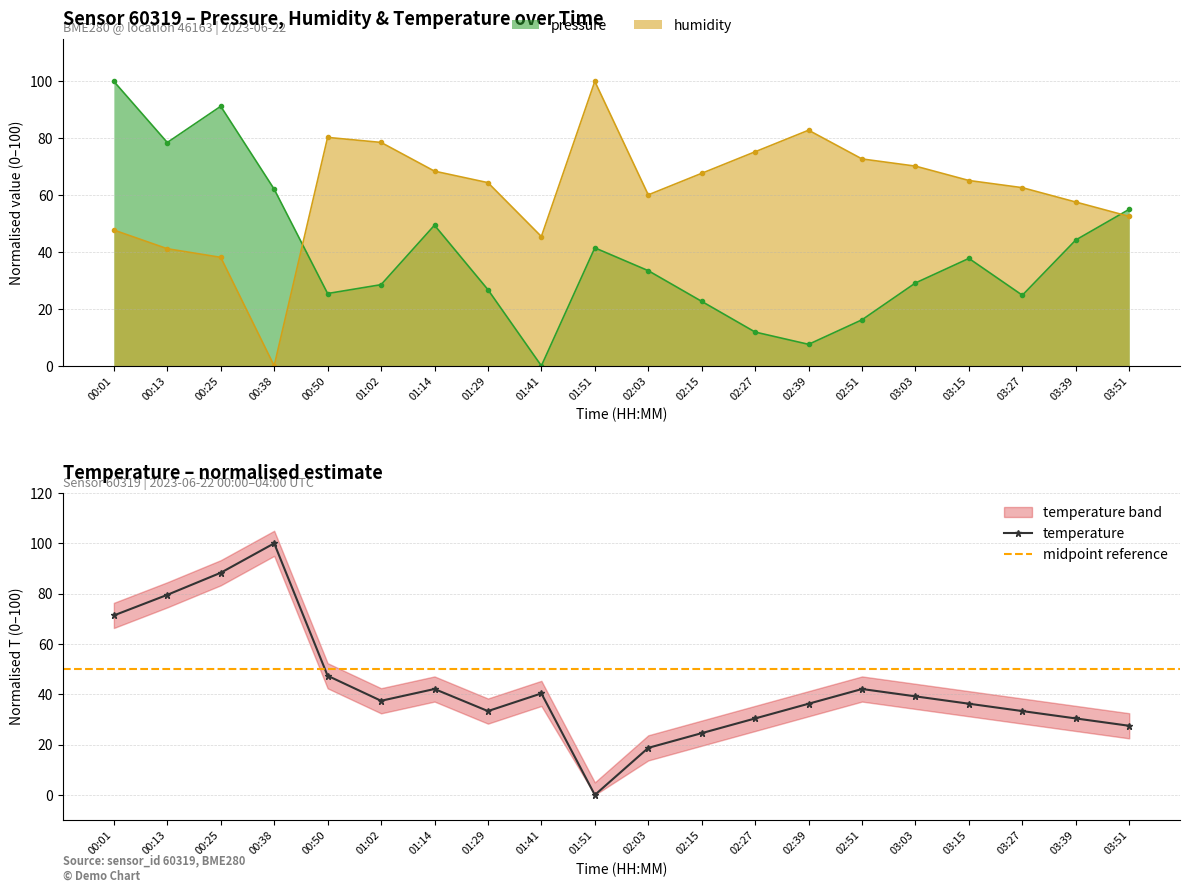

Between 02:51 and 03:15, which series saw the biggest shift?

pressure